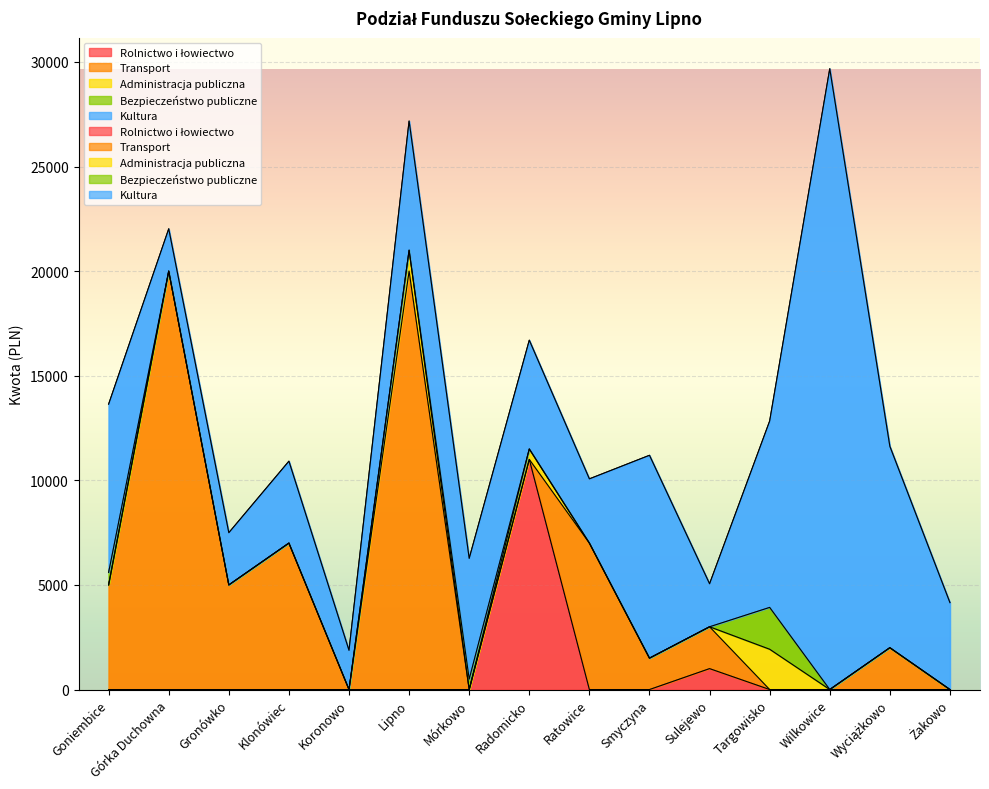

Reading right to left, what are all the values shown in this chart?

Rolnictwo i łowiectwo: Żakowo=0.0	Wyciążkowo=0.0	Wilkowice=0.0	Targowisko=0.0	Sulejewo=1000.0	Smyczyna=0.0	Ratowice=0.0	Radomicko=11000.0	Mórkowo=0.0	Lipno=0.0	Koronowo=0.0	Klonówiec=0.0	Gronówko=0.0	Górka Duchowna=0.0	Goniembice=0.0
Transport: Żakowo=0.0	Wyciążkowo=2000.0	Wilkowice=0.0	Targowisko=0.0	Sulejewo=2000.0	Smyczyna=1500.0	Ratowice=7000.0	Radomicko=0.0	Mórkowo=0.0	Lipno=20000.0	Koronowo=0.0	Klonówiec=7000.0	Gronówko=5000.0	Górka Duchowna=20000.0	Goniembice=5000.0
Administracja publiczna: Żakowo=0.0	Wyciążkowo=0.0	Wilkowice=0.0	Targowisko=1926.2	Sulejewo=0.0	Smyczyna=0.0	Ratowice=0.0	Radomicko=500.0	Mórkowo=0.0	Lipno=1000.0	Koronowo=0.0	Klonówiec=0.0	Gronówko=0.0	Górka Duchowna=0.0	Goniembice=0.0
Bezpieczeństwo publiczne: Żakowo=0.0	Wyciążkowo=0.0	Wilkowice=0.0	Targowisko=2000.0	Sulejewo=0.0	Smyczyna=0.0	Ratowice=0.0	Radomicko=0.0	Mórkowo=500.0	Lipno=0.0	Koronowo=0.0	Klonówiec=0.0	Gronówko=0.0	Górka Duchowna=0.0	Goniembice=600.0
Kultura: Żakowo=4154.1	Wyciążkowo=9626.2	Wilkowice=29672.0	Targowisko=8907.8	Sulejewo=2055.1	Smyczyna=9695.9	Ratowice=3069.8	Radomicko=5197.3	Mórkowo=5768.4	Lipno=6172.0	Koronowo=1874.1	Klonówiec=3914.5	Gronówko=2496.2	Górka Duchowna=2020.4	Goniembice=8040.9